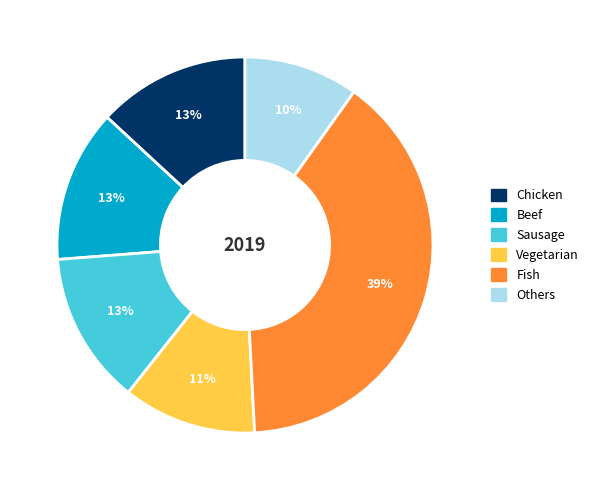

Is there any slice that represents more than half of the pie?

No